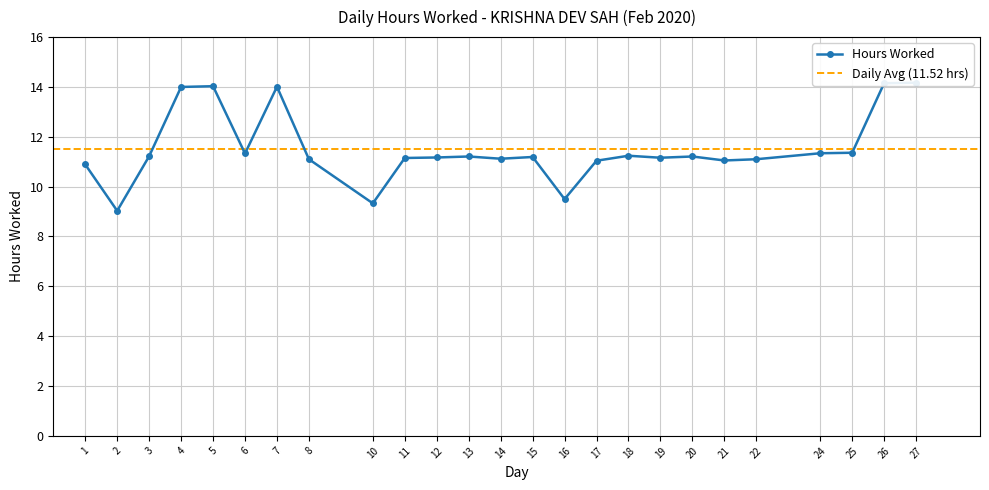

At which label does the data first exceed 11?

3